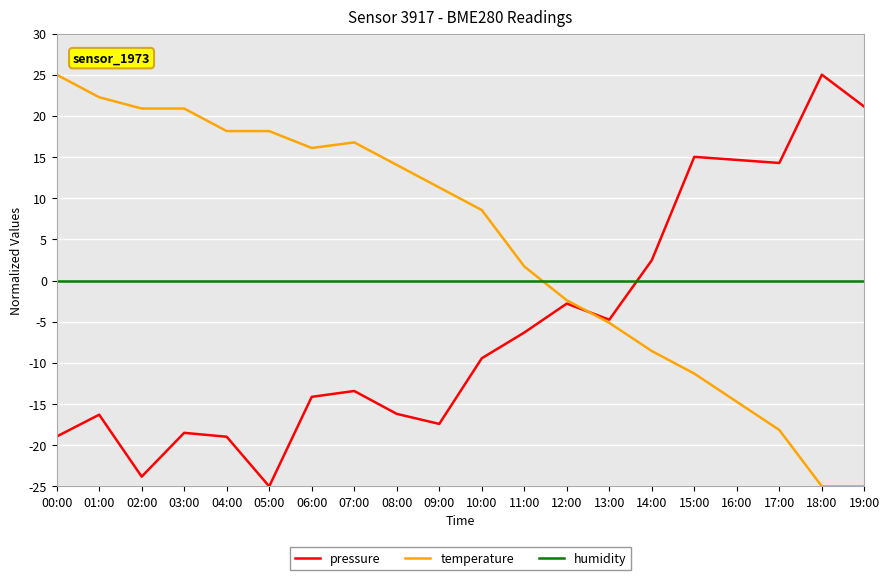

Rank the series by their average value, from lowest to highest.

pressure, humidity, temperature